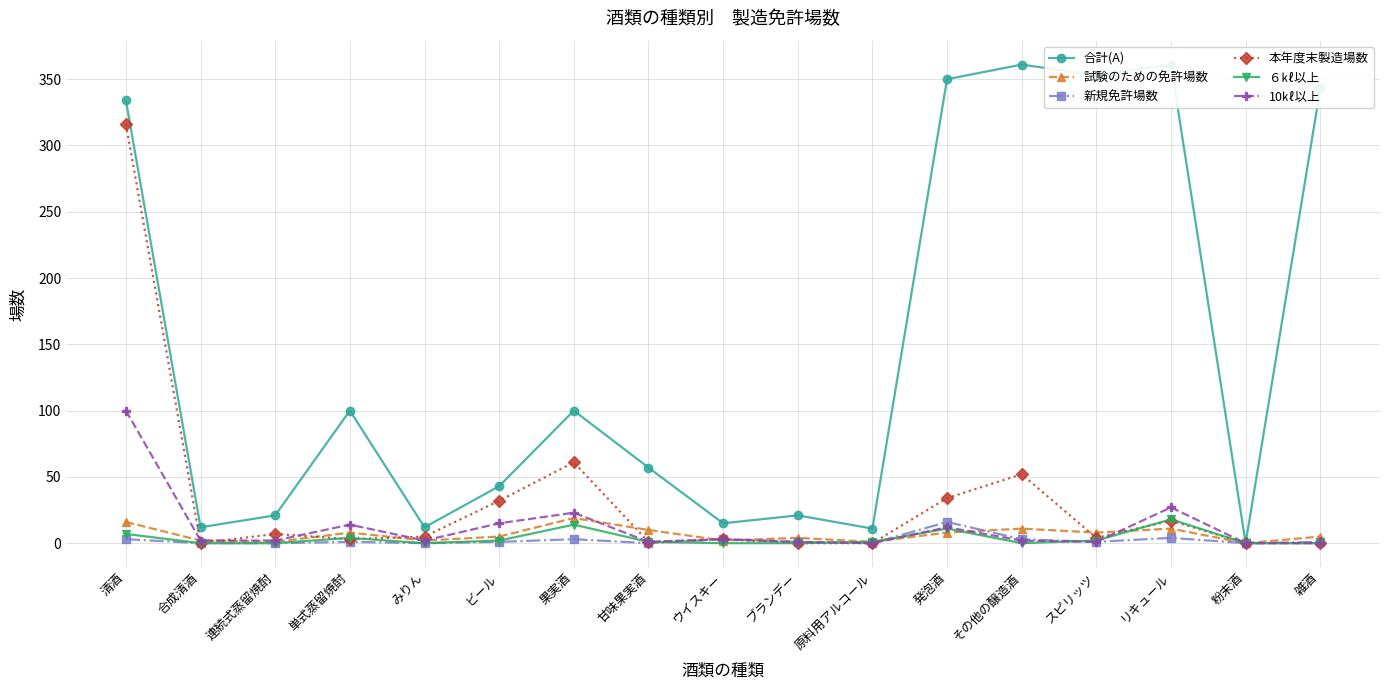

True or false: 試験のための免許場数 has a value of 3 at ウイスキー.

False